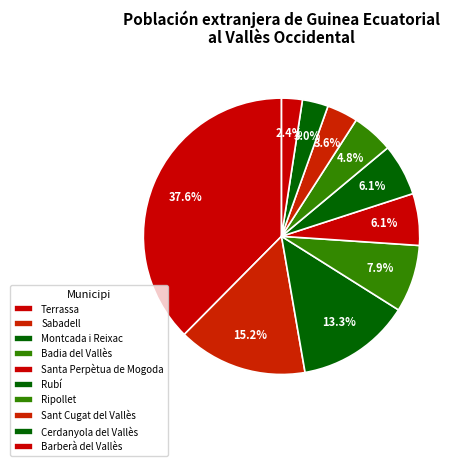

Is there a majority slice in this chart?

No